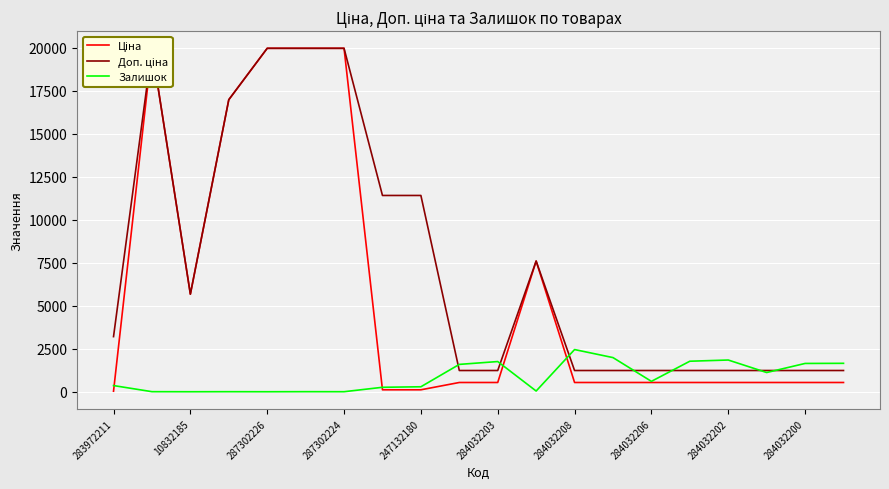

What is the maximum value for Ціна?

19964.2